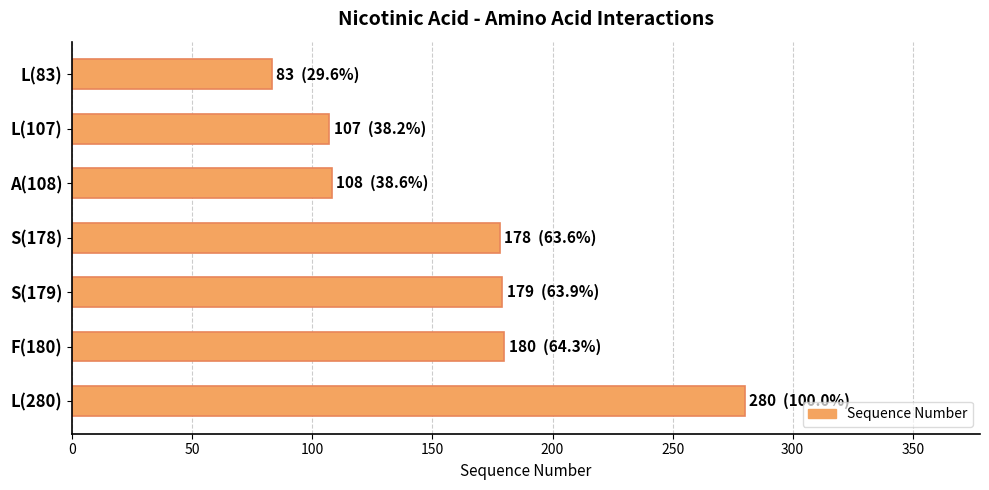

What is the greatest value displayed?

280